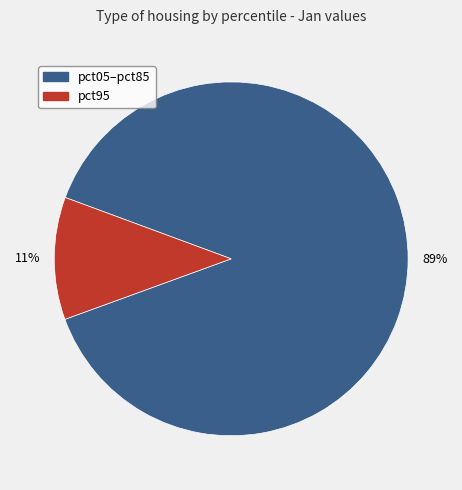

To the nearest percent, what is the difference between the largest and smallest slice percentages?

78%